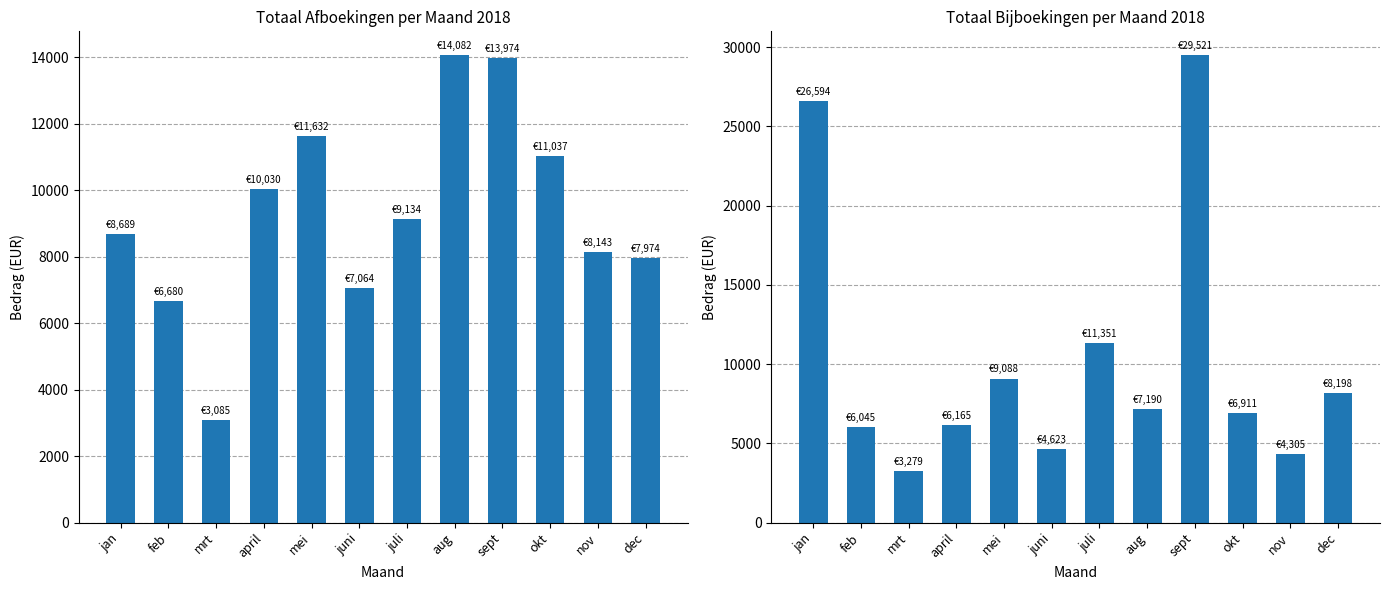

At which category is the sum across all series the highest?

sept